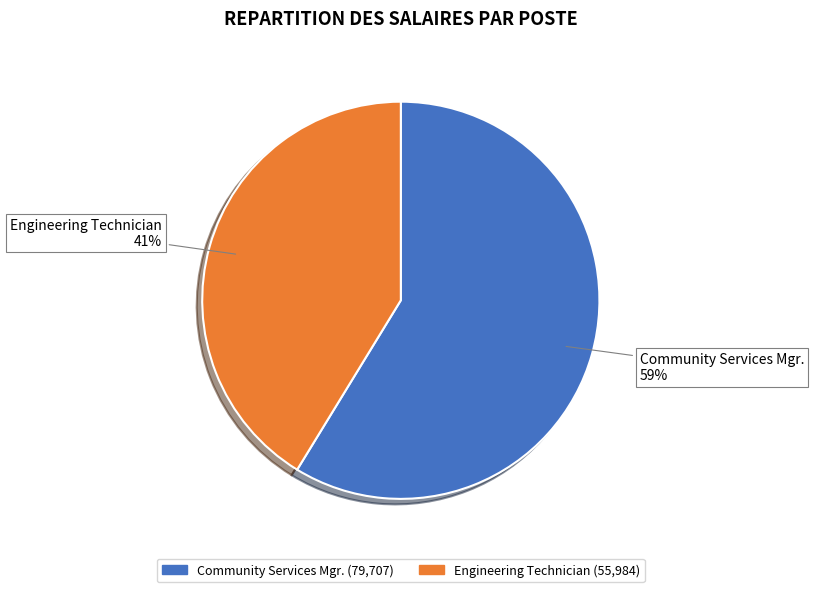

Do Engineering Technician and Community Services Mgr. together represent more than half of the pie?

Yes